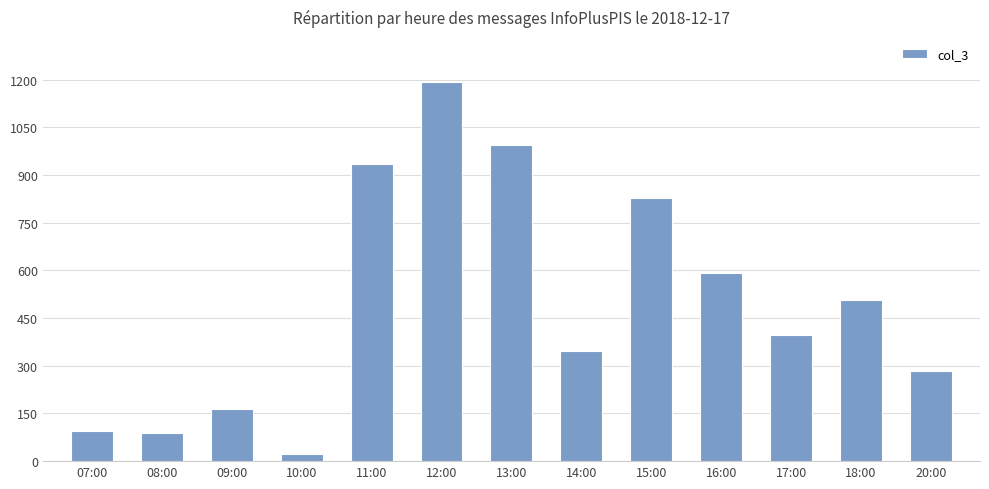

What is the value of the 8th bar from the left?

346